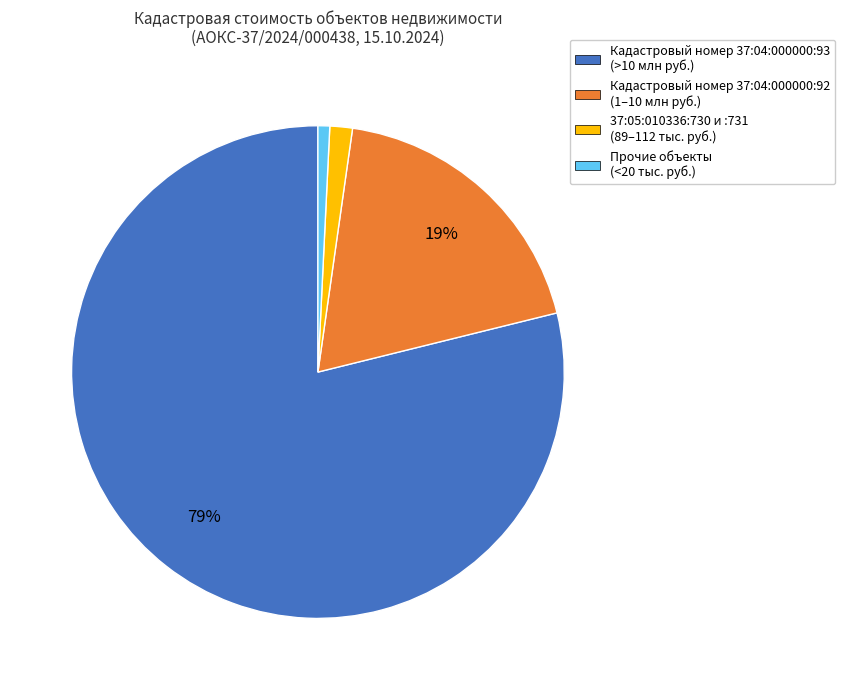

Which slice represents more than half of the pie?

Кадастровый номер 37:04:000000:93 (>10 млн руб.)